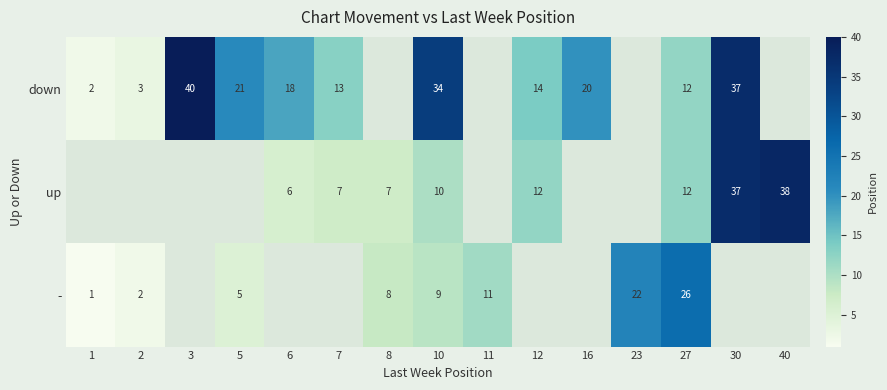

Is it true that down equals 8 at 5?

False